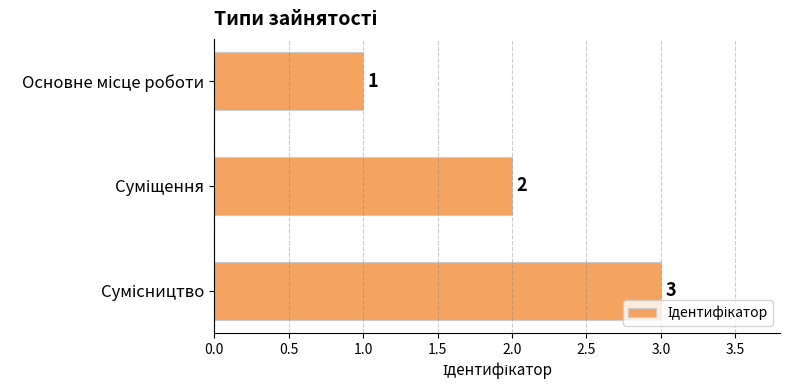

What is the smallest value displayed?

1